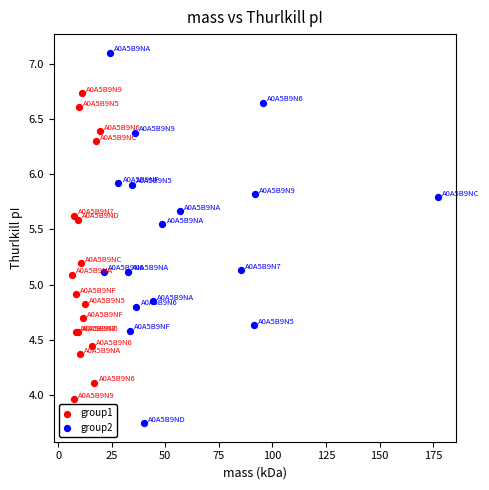

Which series has the widest spread of Y values?

group2